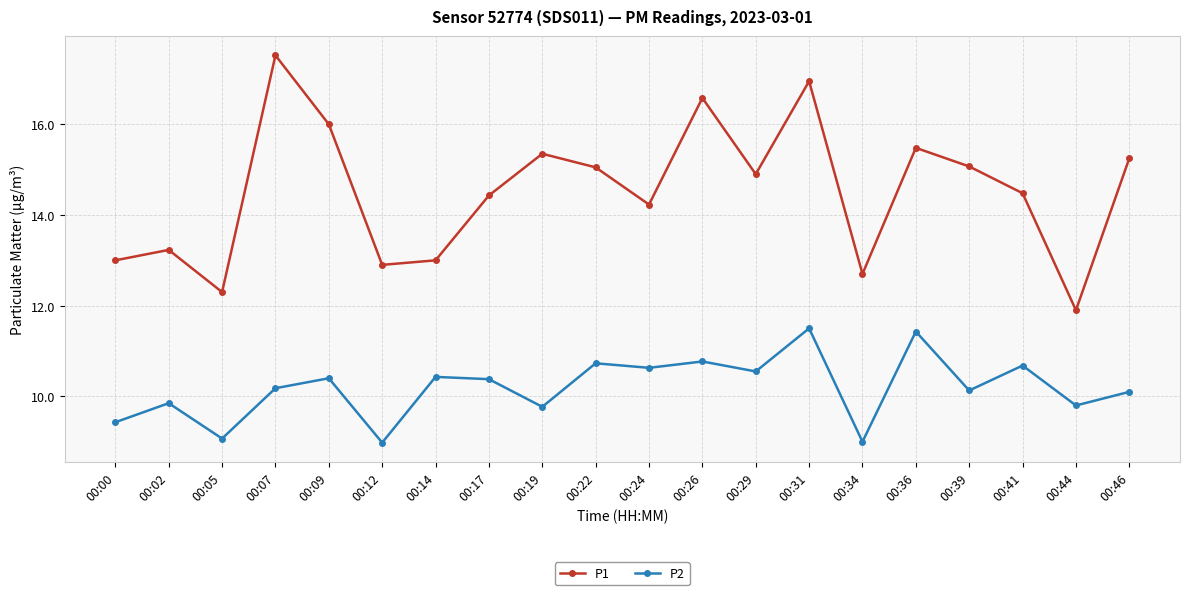

Rank the series by their average value, from lowest to highest.

P2, P1